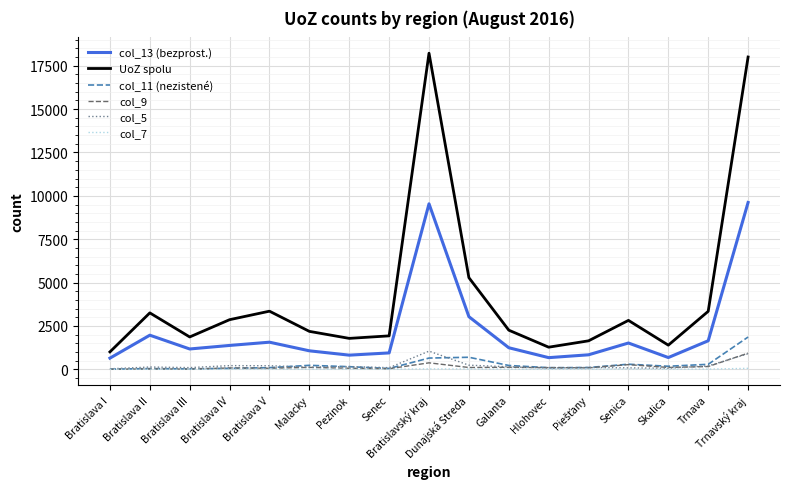

What is the minimum value for UoZ spolu?

1003